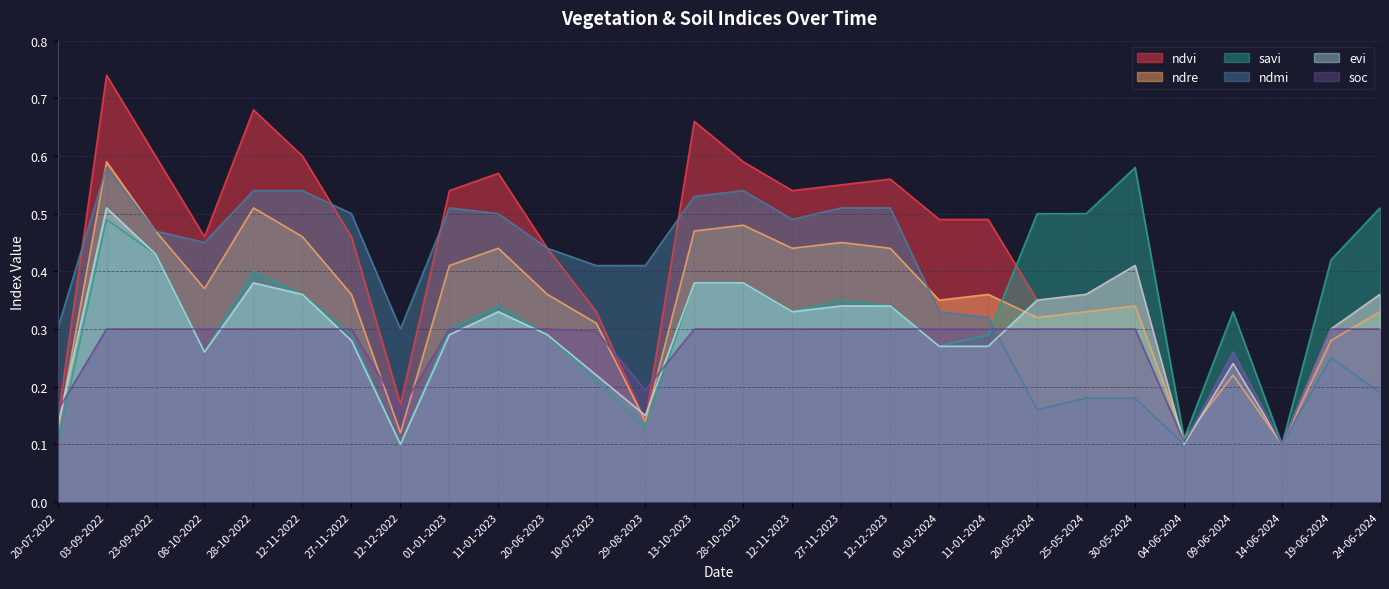

What is the difference between the second highest and minimum values in the ndvi series?

0.6